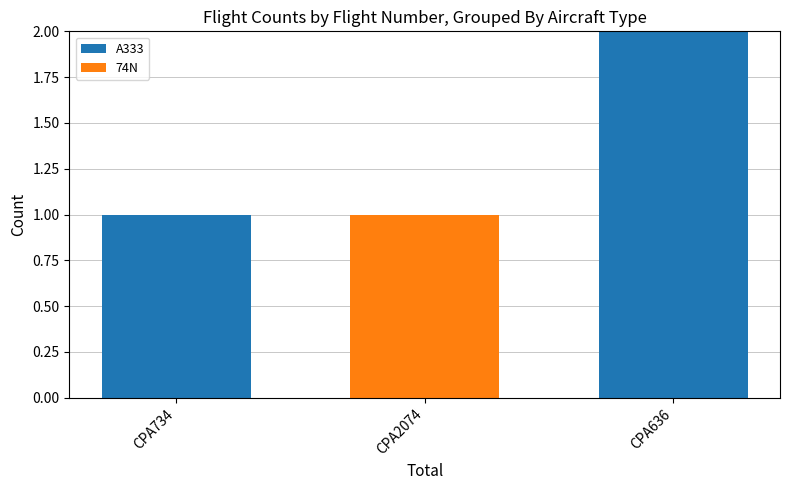

Are the bars horizontal?

No